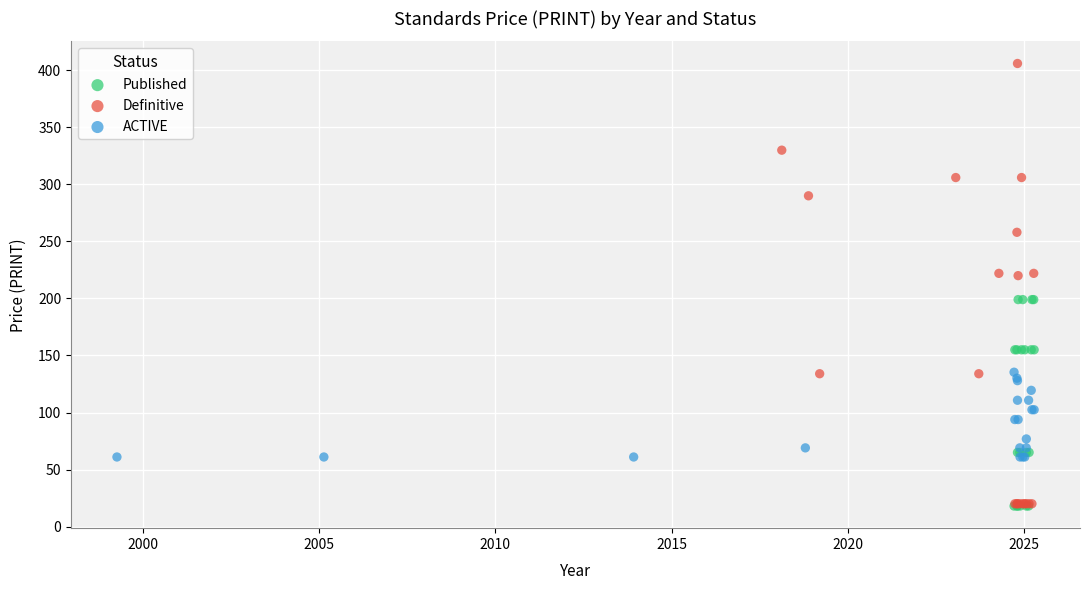

Which series contains the highest Y value?

Definitive